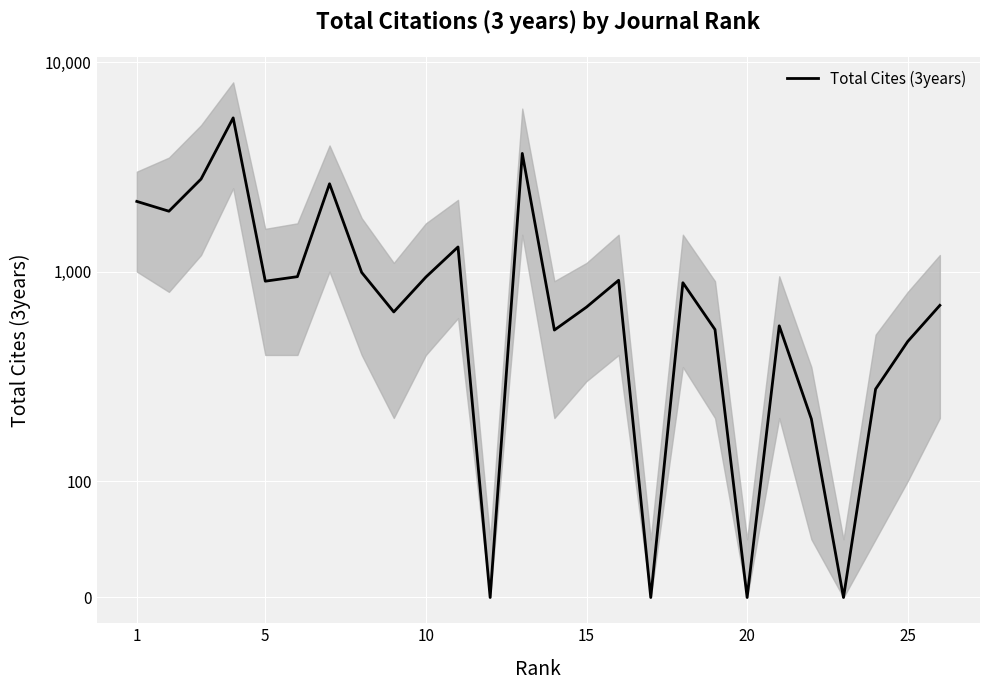

Reading right to left, what are all the values shown in this chart?

690	464	275	0	198	551	0	529	885	0	909	677	526	3665	0	1311	942	642	991	2625	946	900	5416	2766	1942	2163